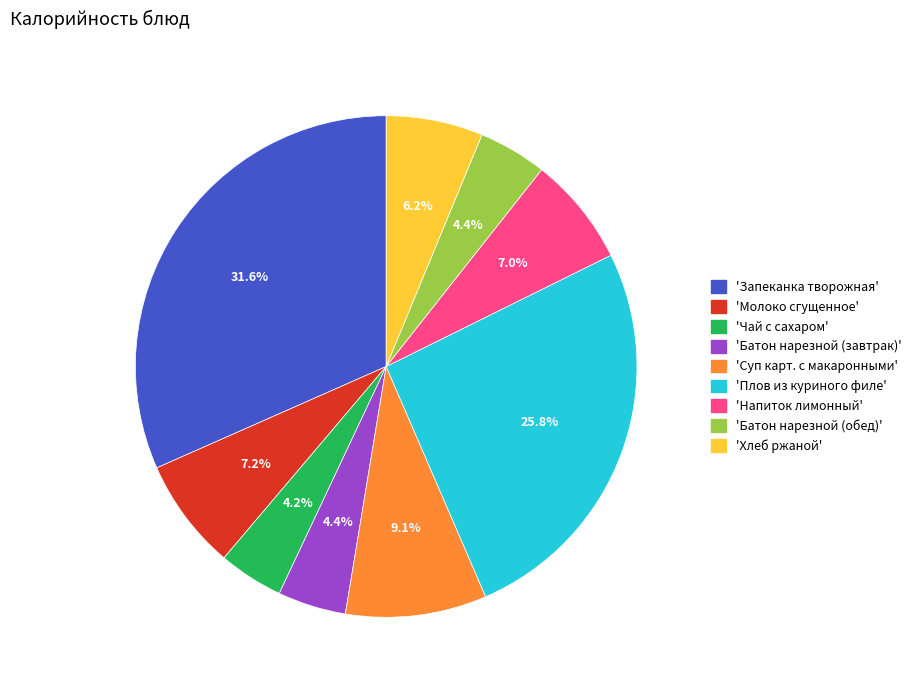

How many segments does this pie chart have?

9